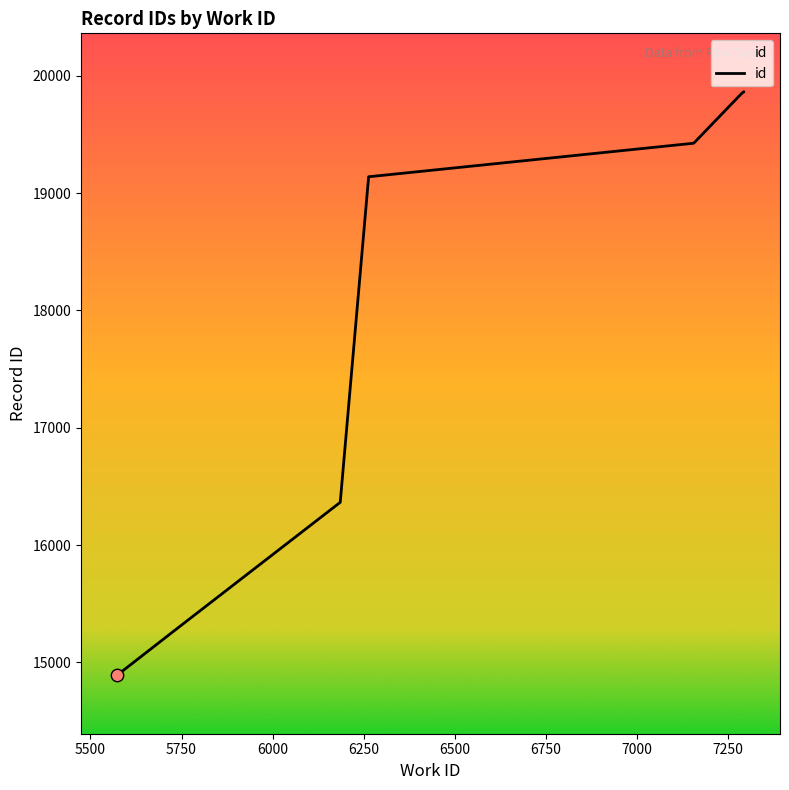

What is the change in value from 5750 to 6500?

+4157